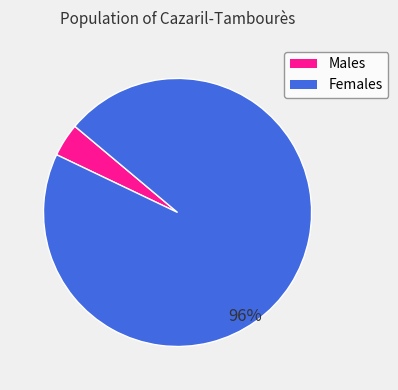

Does any single category account for the majority?

Yes